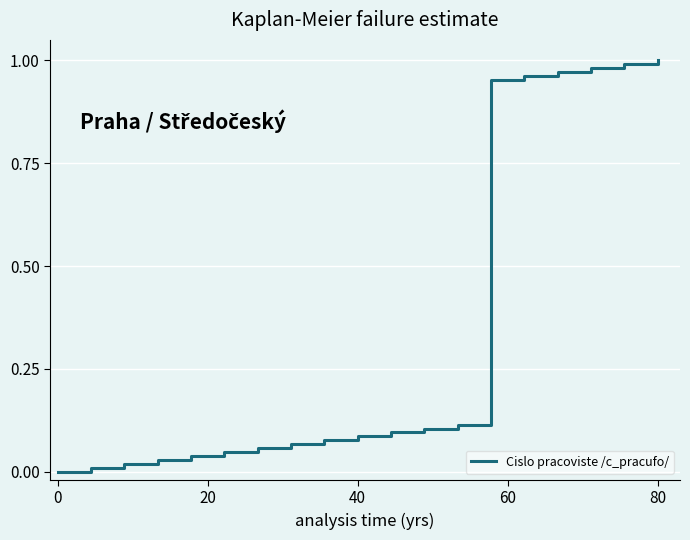

Does the chart display data point markers on the line(s)?

No